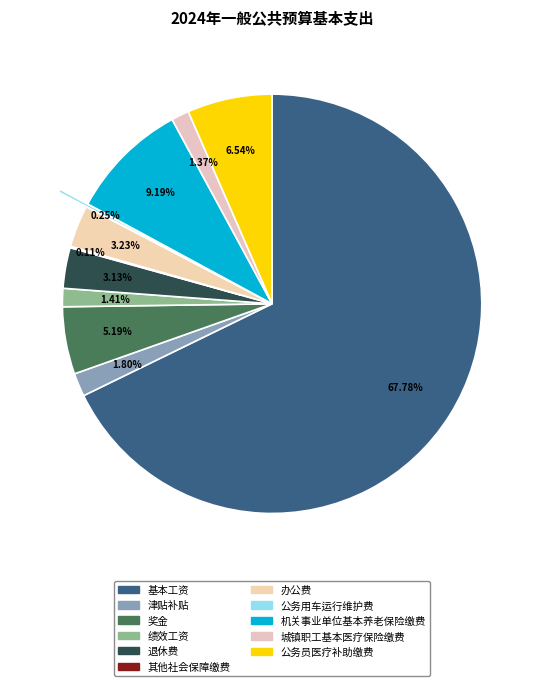

Is 其他社会保障缴费 the majority of the pie?

No